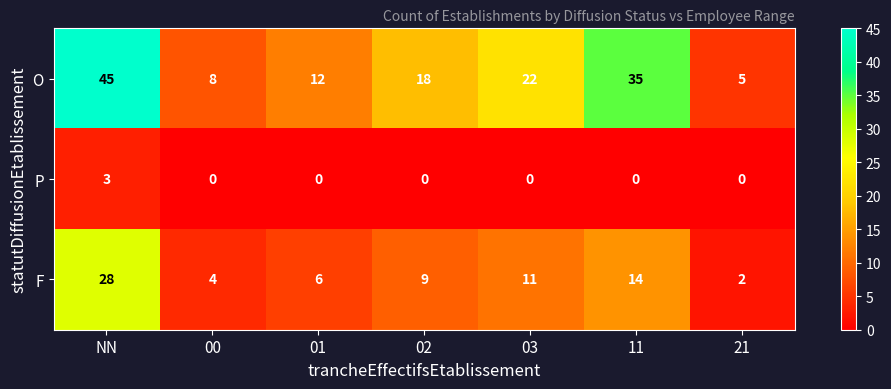

At which label is O closest to 25?

03